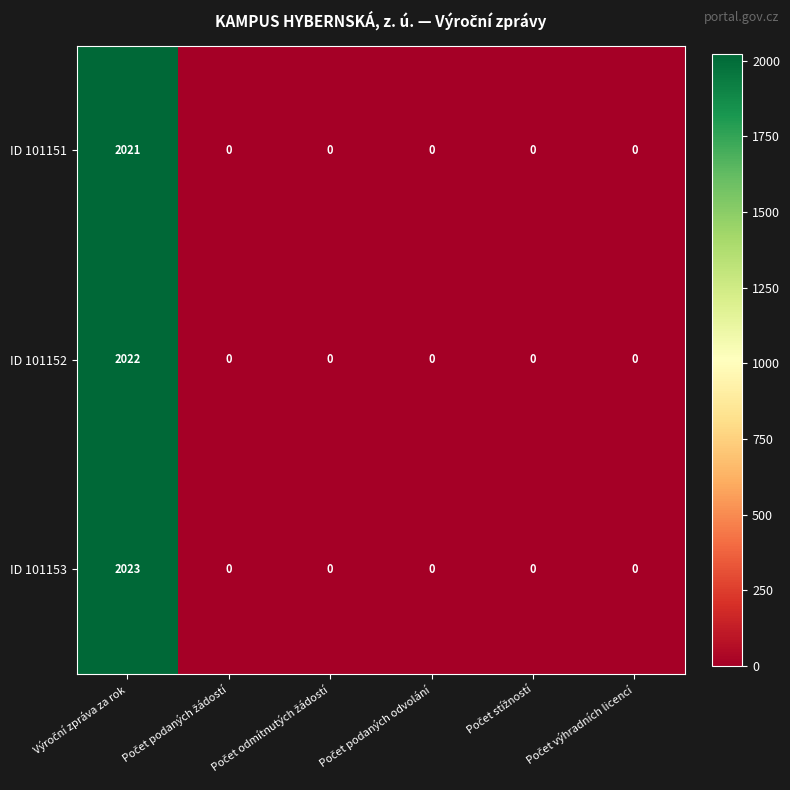

Which series has the widest spread of values?

ID 101153